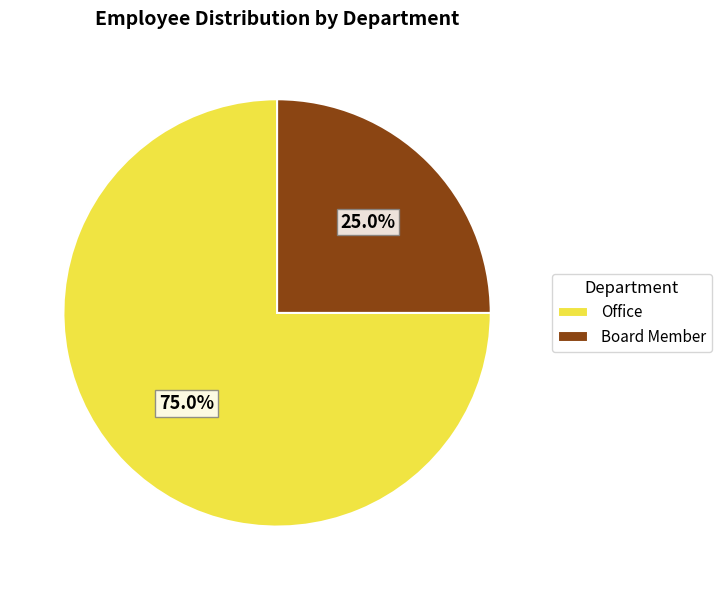

To the nearest percent, what is the average slice percentage?

50%